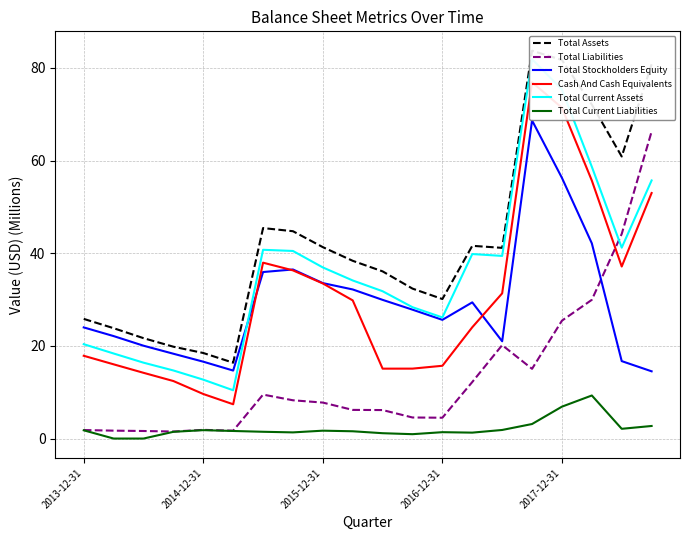

What is the sum of all Total Liabilities values?

270.3